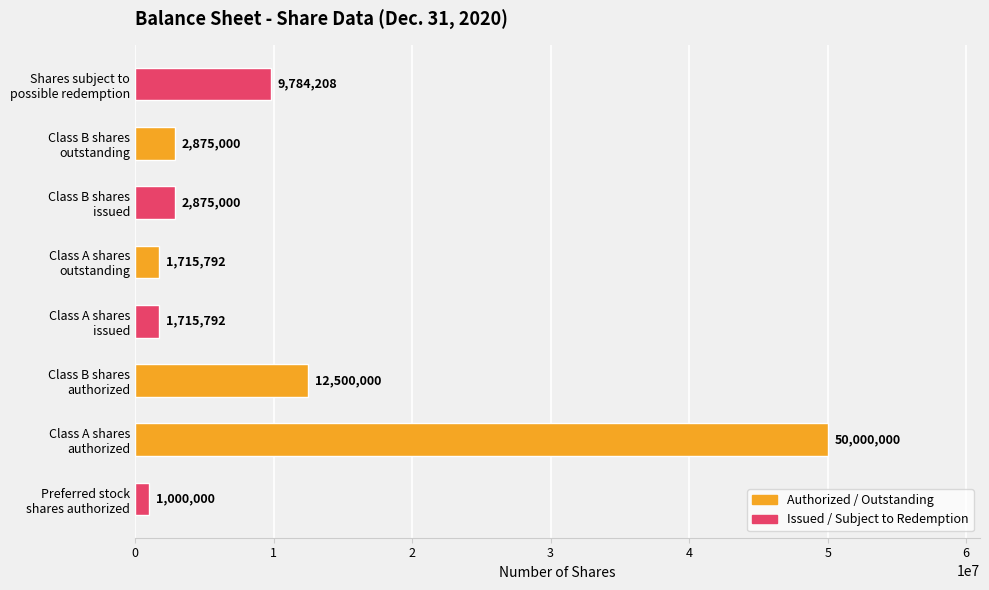

Which category has the highest value across all series?

Class A shares
authorized